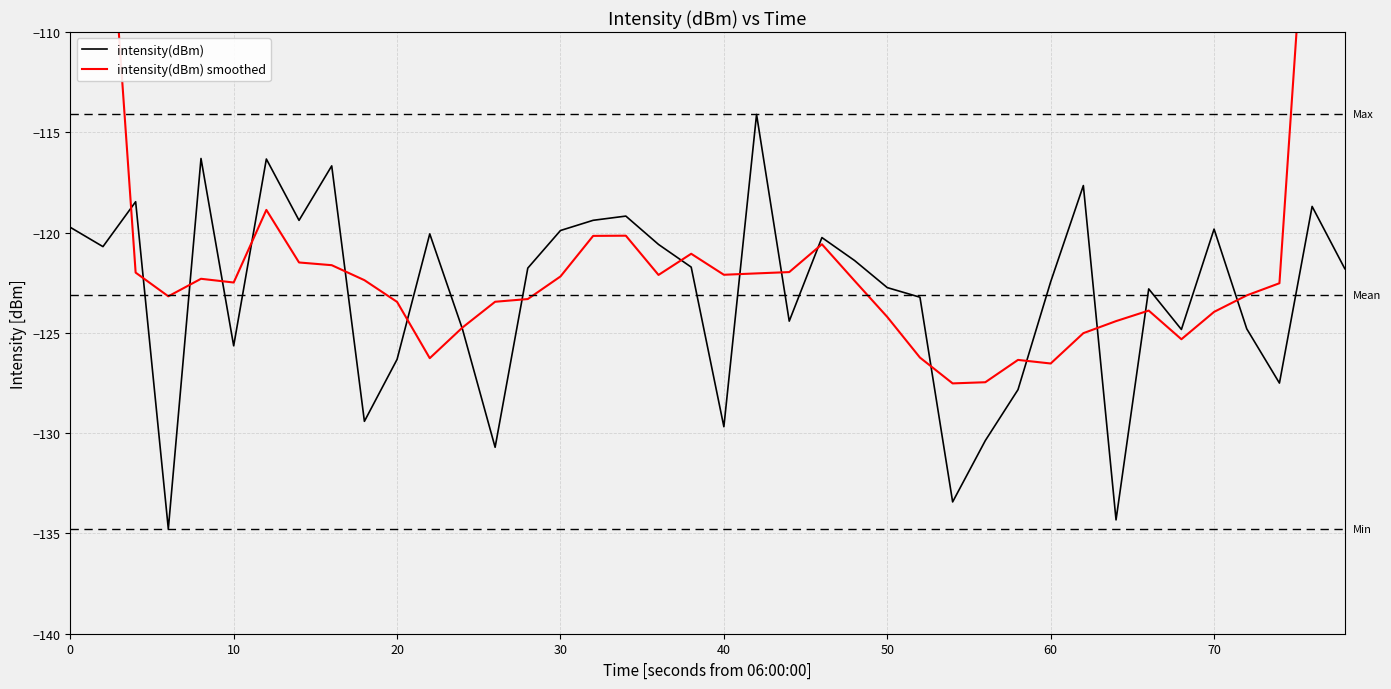

Reading left to right, list all the values displayed in this chart.

intensity(dBm): -119.7	-120.7	-118.5	-134.8	-116.3	-125.6	-116.3	-119.4	-116.7	-129.4	-126.3	-120.1	-124.8	-130.7	-121.8	-119.9	-119.4	-119.2	-120.6	-121.7	-129.7	-114.1	-124.4	-120.2	-121.4	-122.7	-123.2	-133.4	-130.4	-127.8	-122.5	-117.7	-134.3	-122.8	-124.8	-119.8	-124.8	-127.5	-118.7	-121.8
intensity(dBm) smoothed: -71.8	-98.7	-122.0	-123.2	-122.3	-122.5	-118.9	-121.5	-121.6	-122.4	-123.5	-126.3	-124.7	-123.4	-123.3	-122.2	-120.2	-120.2	-122.1	-121.1	-122.1	-122.0	-122.0	-120.6	-122.4	-124.2	-126.2	-127.5	-127.5	-126.3	-126.5	-125.0	-124.4	-123.9	-125.3	-124.0	-123.1	-122.5	-98.6	-73.6